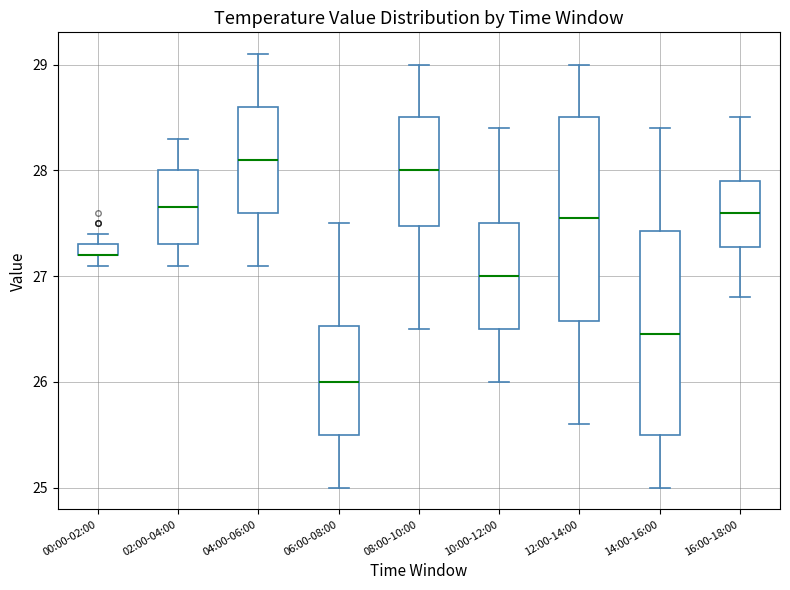

Where does the lower whisker of the box for 16:00-18:00 end on the y-axis? The values are not printed on the chart, so give them approximately, as read against the axis.

26.8